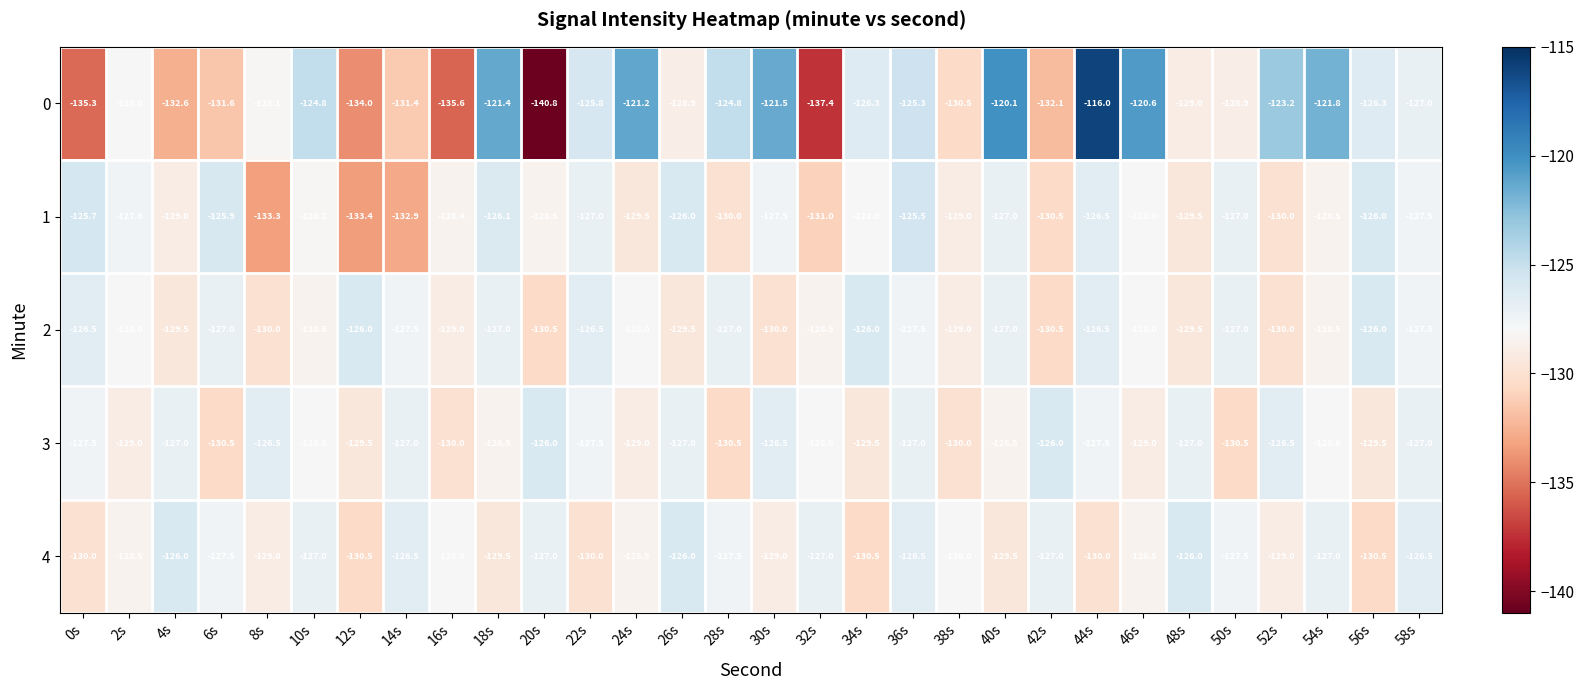

Where does the 3 series first go above -128?

0s